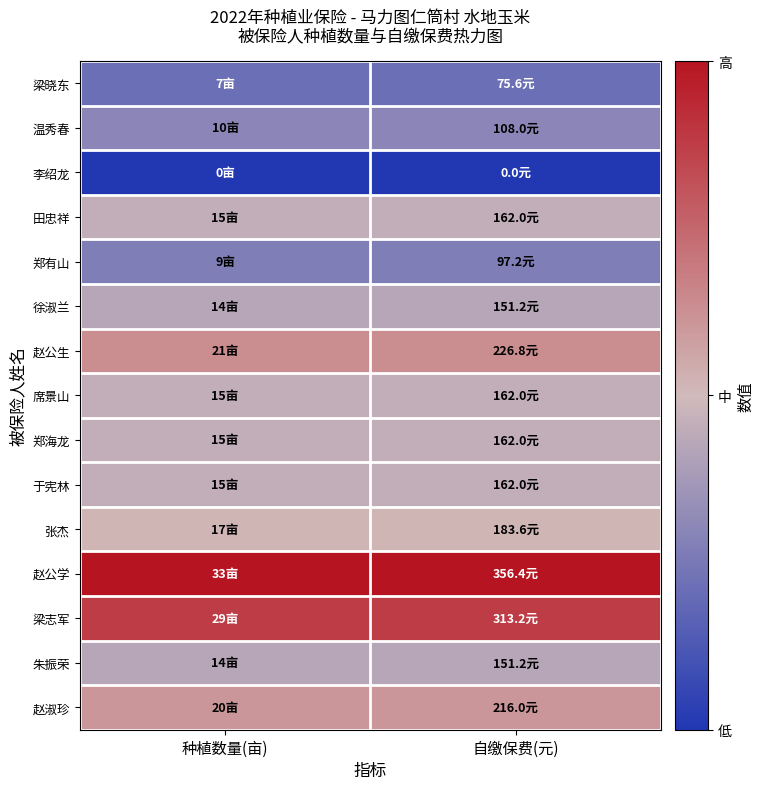

Reading left to right, list all the values displayed in this chart.

梁晓东: 种植数量(亩)=0.2	自缴保费(元)=0.2
温秀春: 种植数量(亩)=0.3	自缴保费(元)=0.3
李绍龙: 种植数量(亩)=0.0	自缴保费(元)=0.0
田忠祥: 种植数量(亩)=0.5	自缴保费(元)=0.5
郑有山: 种植数量(亩)=0.3	自缴保费(元)=0.3
徐淑兰: 种植数量(亩)=0.4	自缴保费(元)=0.4
赵公生: 种植数量(亩)=0.6	自缴保费(元)=0.6
席景山: 种植数量(亩)=0.5	自缴保费(元)=0.5
郑海龙: 种植数量(亩)=0.5	自缴保费(元)=0.5
于宪林: 种植数量(亩)=0.5	自缴保费(元)=0.5
张杰: 种植数量(亩)=0.5	自缴保费(元)=0.5
赵公学: 种植数量(亩)=1.0	自缴保费(元)=1.0
梁志军: 种植数量(亩)=0.9	自缴保费(元)=0.9
朱振荣: 种植数量(亩)=0.4	自缴保费(元)=0.4
赵淑珍: 种植数量(亩)=0.6	自缴保费(元)=0.6